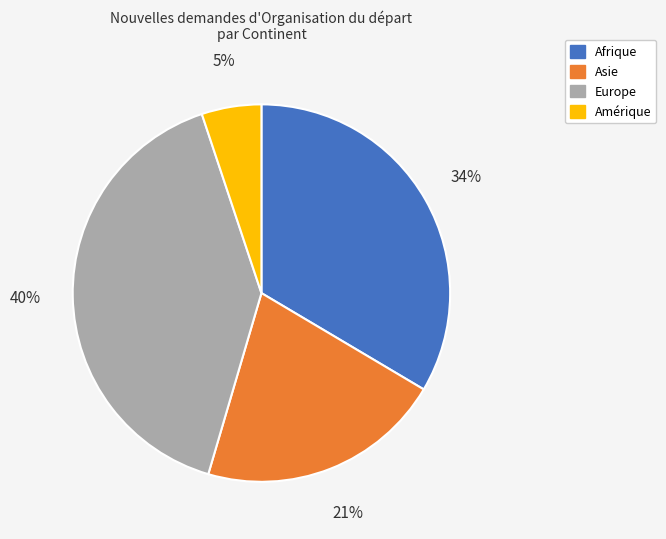

To the nearest percent, what is the average slice percentage?

25%